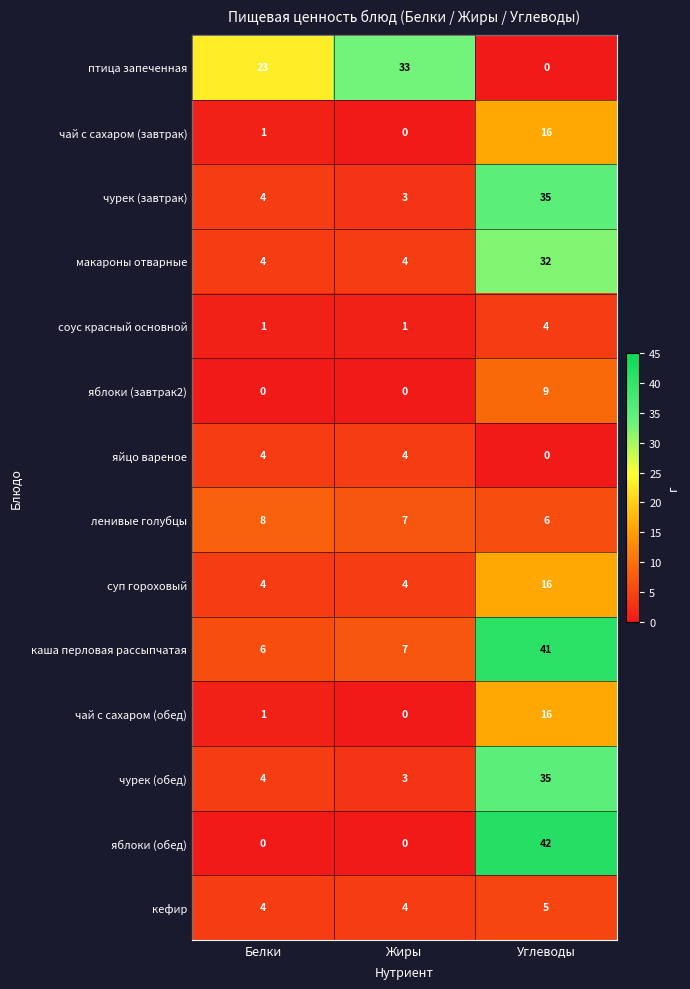

Between Белки and Углеводы, which series saw the biggest shift?

яблоки (обед)